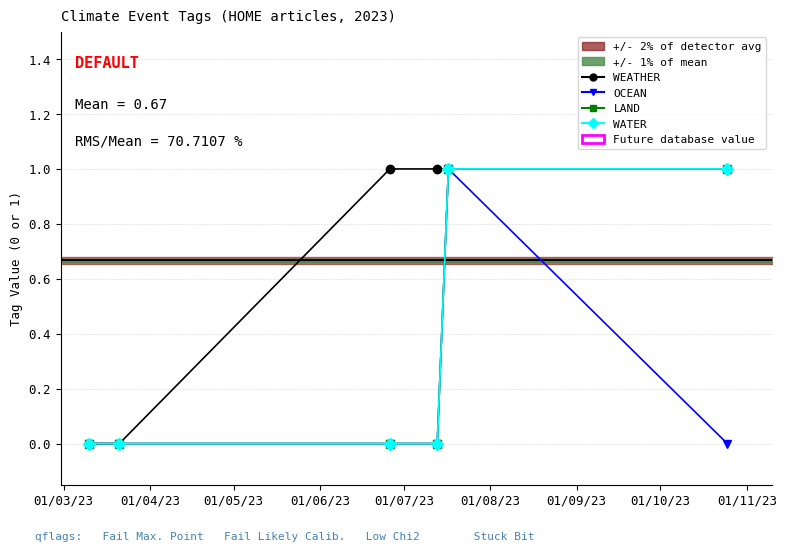

The OCEAN series shows 2 at 01/07/23. True or false?

False